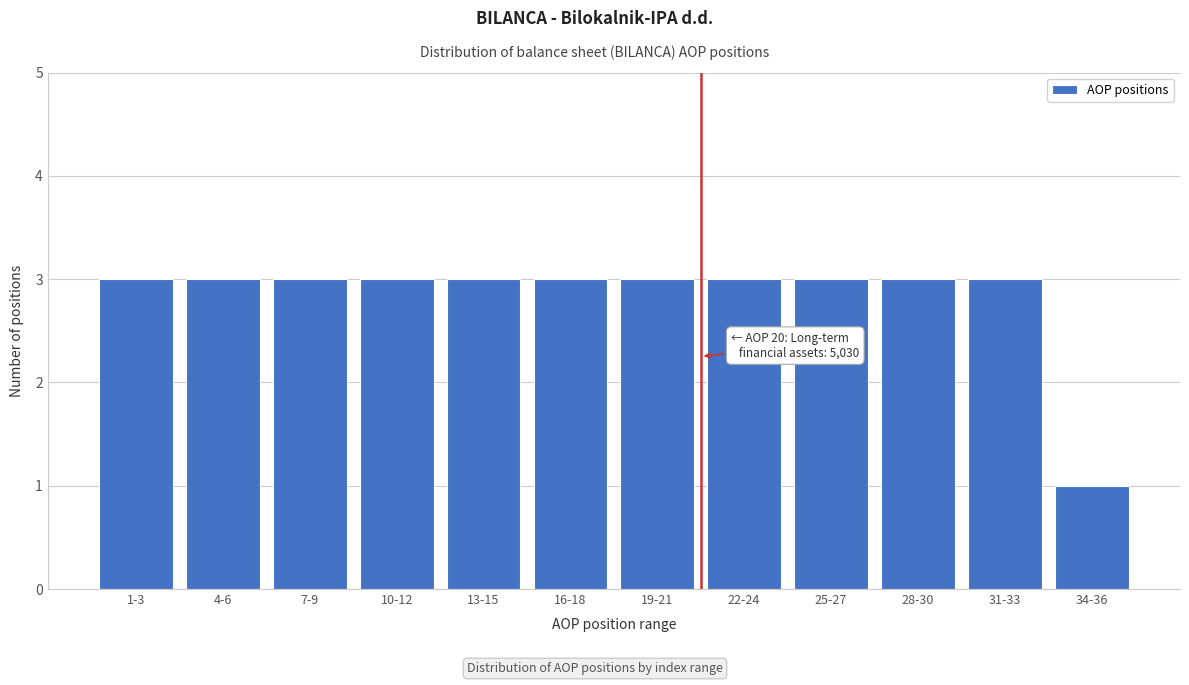

Reading left to right, what are all the values shown in this chart?

1-3=3	4-6=3	7-9=3	10-12=3	13-15=3	16-18=3	19-21=3	22-24=3	25-27=3	28-30=3	31-33=3	34-36=1